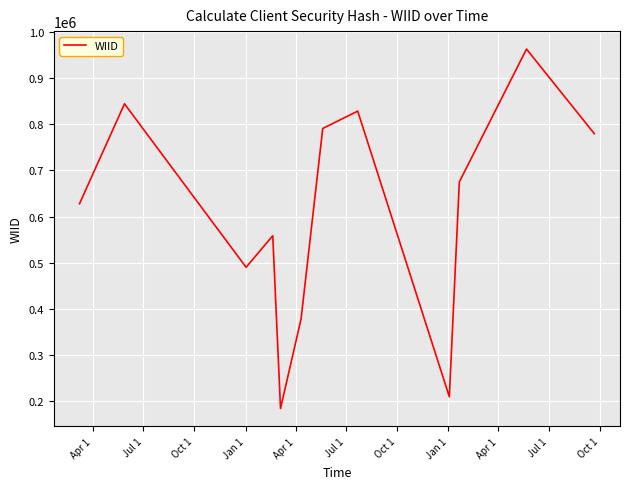

What is the maximum value shown in the chart?

963455